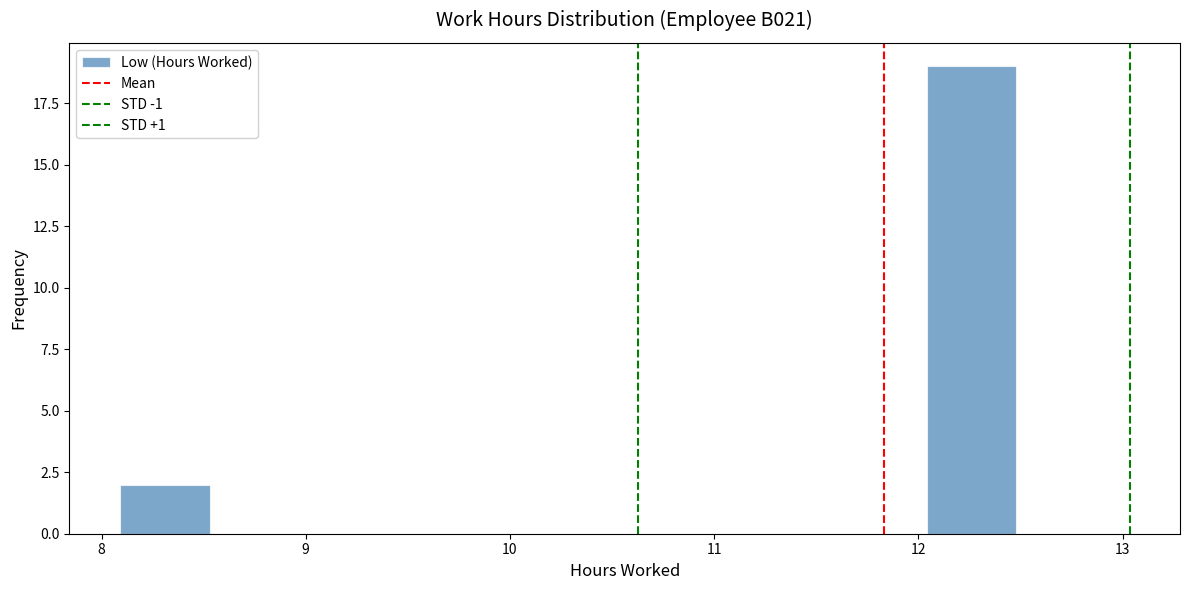

Which range on the x-axis has the tallest bar?

12.0 to 12.5